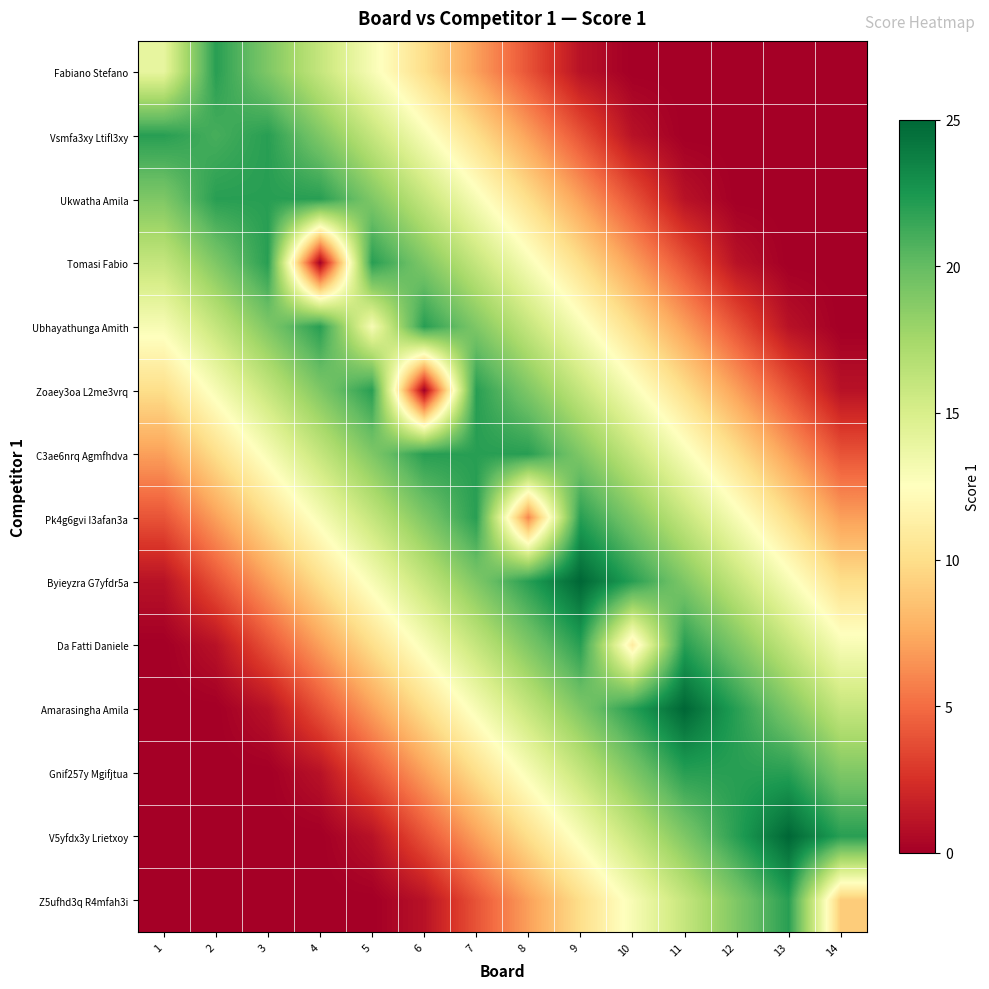

Reading left to right, what are all the values shown in this chart?

Fabiano Stefano: 1=14	2=22	3=19	4=16	5=13	6=10	7=7	8=4	9=1	10=0	11=0	12=0	13=0	14=0
Vsmfa3xy Ltifl3xy: 1=22	2=21	3=22	4=19	5=16	6=13	7=10	8=7	9=4	10=1	11=0	12=0	13=0	14=0
Ukwatha Amila: 1=19	2=22	3=22	4=22	5=19	6=16	7=13	8=10	9=7	10=4	11=1	12=0	13=0	14=0
Tomasi Fabio: 1=16	2=19	3=22	4=0	5=22	6=19	7=16	8=13	9=10	10=7	11=4	12=1	13=0	14=0
Ubhayathunga Amith: 1=13	2=16	3=19	4=22	5=13	6=22	7=19	8=16	9=13	10=10	11=7	12=4	13=1	14=0
Zoaey3oa L2me3vrq: 1=10	2=13	3=16	4=19	5=22	6=0	7=22	8=19	9=16	10=13	11=10	12=7	13=4	14=1
C3ae6nrq Agmfhdva: 1=7	2=10	3=13	4=16	5=19	6=22	7=22	8=22	9=19	10=16	11=13	12=10	13=7	14=4
Pk4g6gvi I3afan3a: 1=4	2=7	3=10	4=13	5=16	6=19	7=22	8=6	9=22	10=19	11=16	12=13	13=10	14=7
Byieyzra G7yfdr5a: 1=1	2=4	3=7	4=10	5=13	6=16	7=19	8=22	9=25	10=22	11=19	12=16	13=13	14=10
Da Fatti Daniele: 1=0	2=1	3=4	4=7	5=10	6=13	7=16	8=19	9=22	10=11	11=22	12=19	13=16	14=13
Amarasingha Amila: 1=0	2=0	3=1	4=4	5=7	6=10	7=13	8=16	9=19	10=22	11=25	12=22	13=19	14=16
Gnif257y Mgifjtua: 1=0	2=0	3=0	4=1	5=4	6=7	7=10	8=13	9=16	10=19	11=22	12=22	13=22	14=19
V5yfdx3y Lrietxoy: 1=0	2=0	3=0	4=0	5=1	6=4	7=7	8=10	9=13	10=16	11=19	12=22	13=25	14=22
Z5ufhd3q R4mfah3i: 1=0	2=0	3=0	4=0	5=0	6=1	7=4	8=7	9=10	10=13	11=16	12=19	13=22	14=9